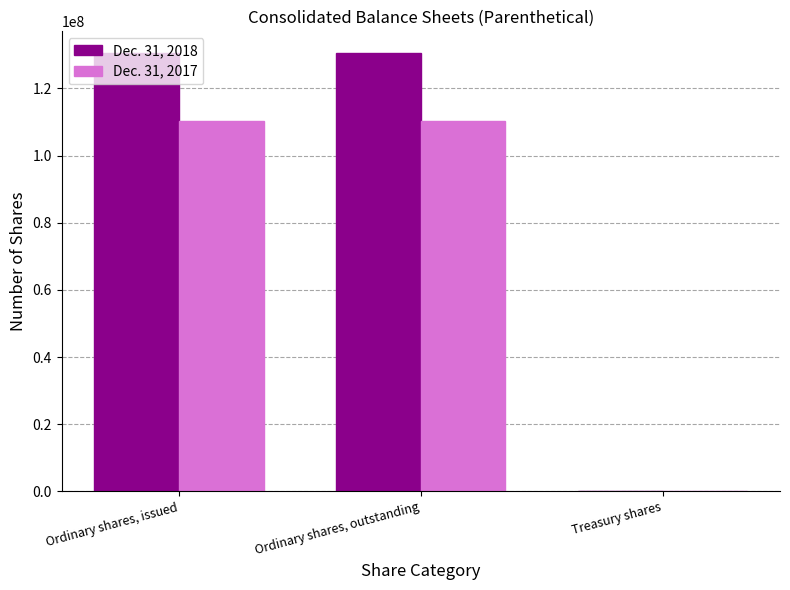

What is the greatest value displayed?

130494734